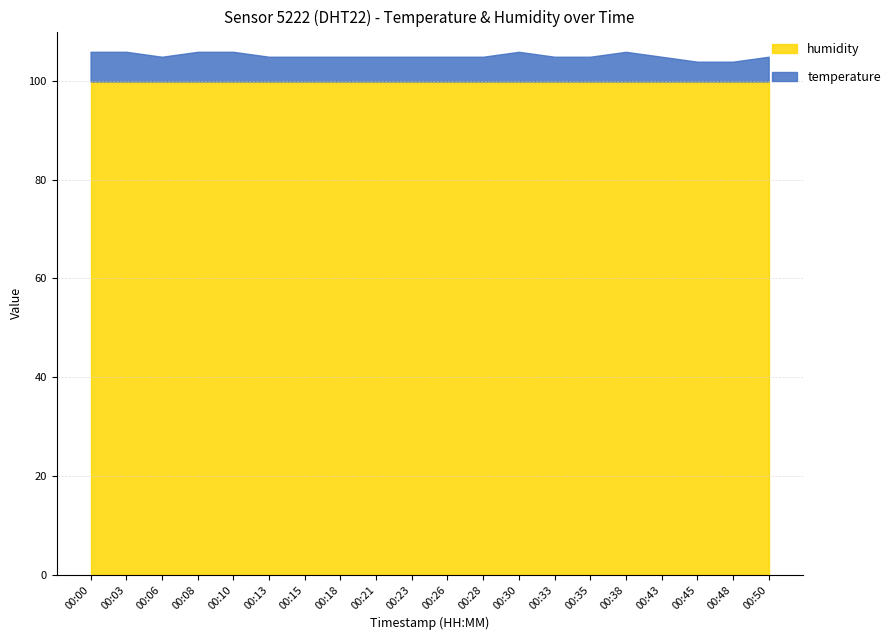

What are all the series names shown in the legend?

humidity, temperature